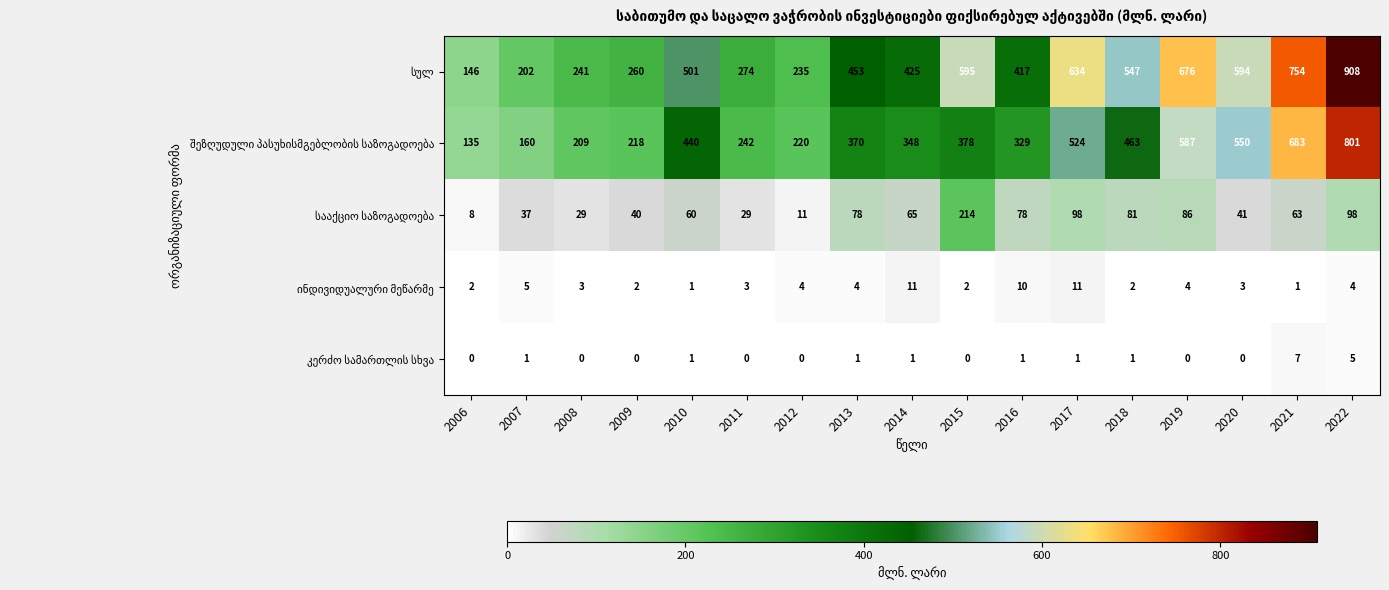

What is the difference between the highest and lowest values at 2015?

595